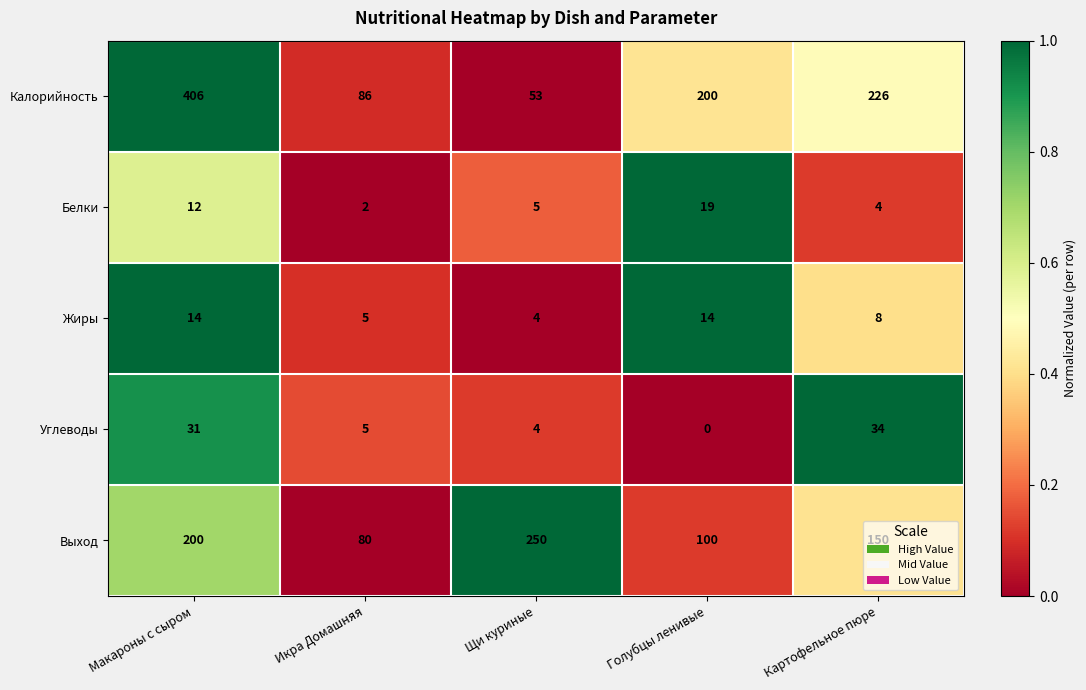

Which series has the largest range (max minus min)?

Калорийность